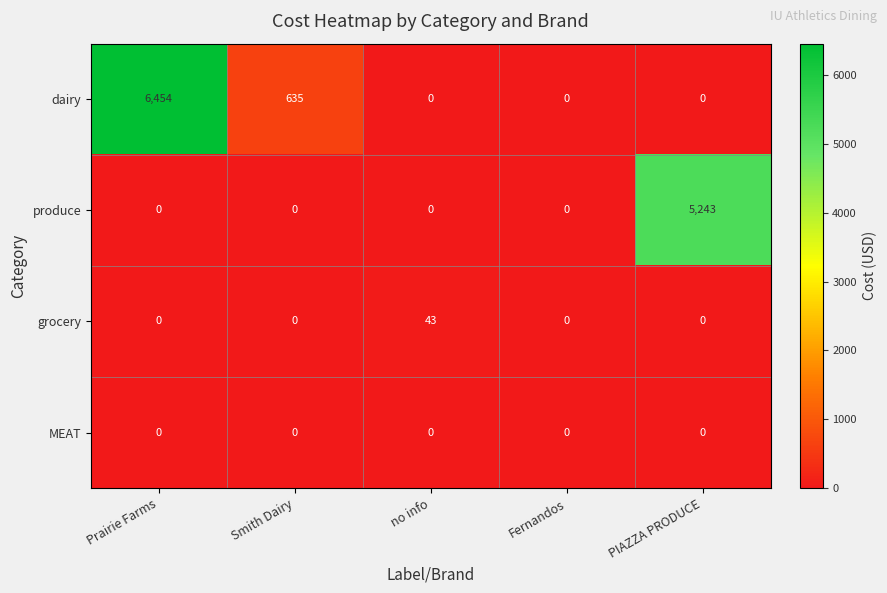

What is the difference between the second highest and second lowest values in the dairy series?

635